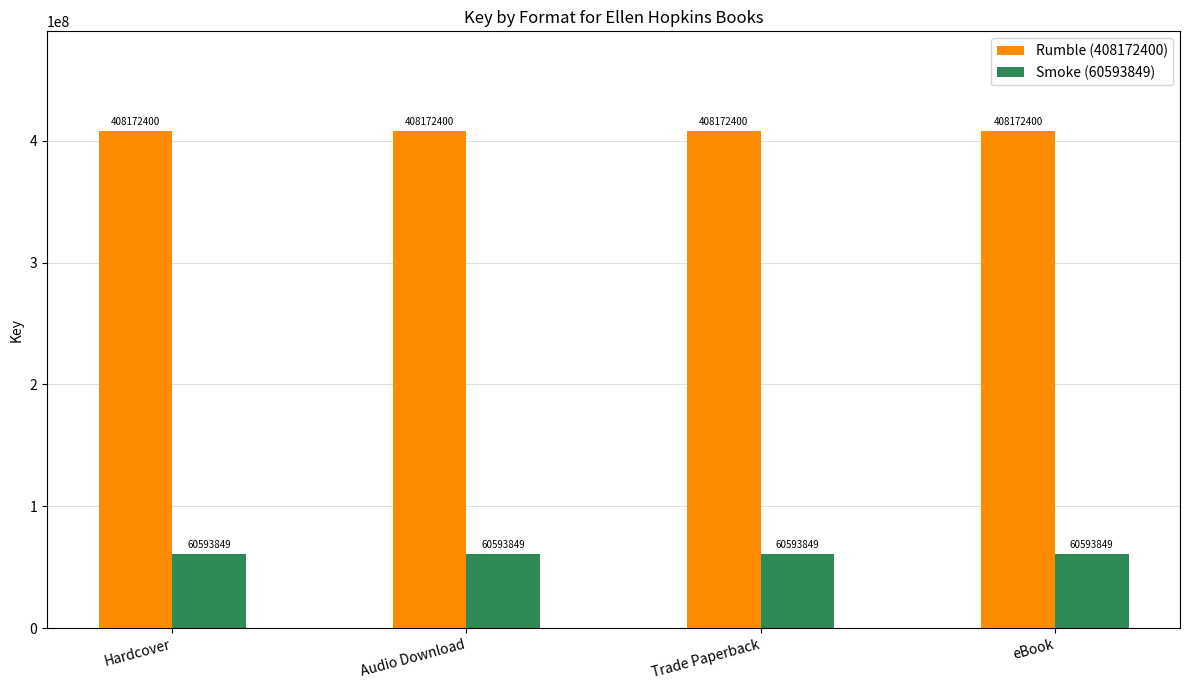

What are all the series names shown in the legend?

Rumble (408172400), Smoke (60593849)